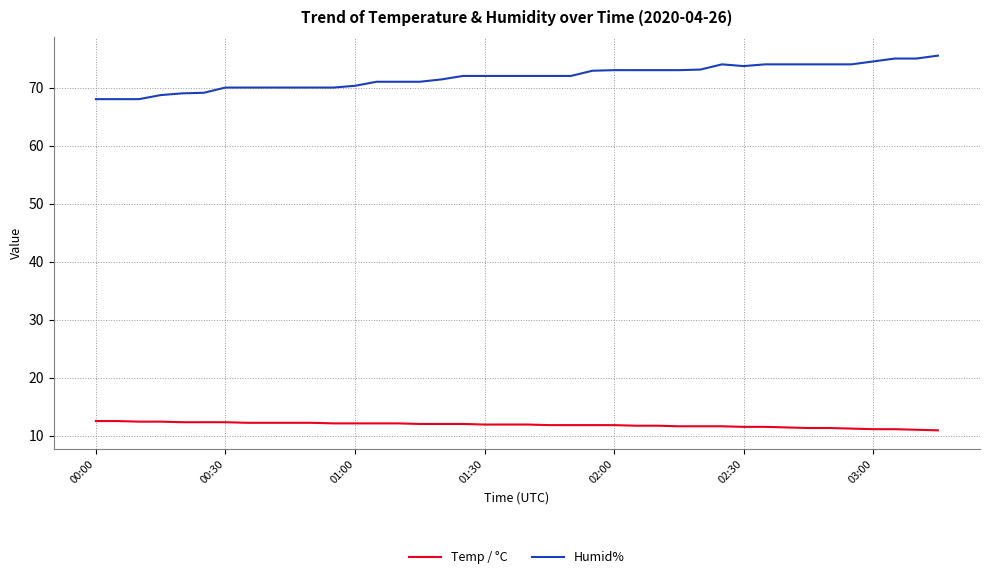

Which series has the largest range (max minus min)?

Humid%